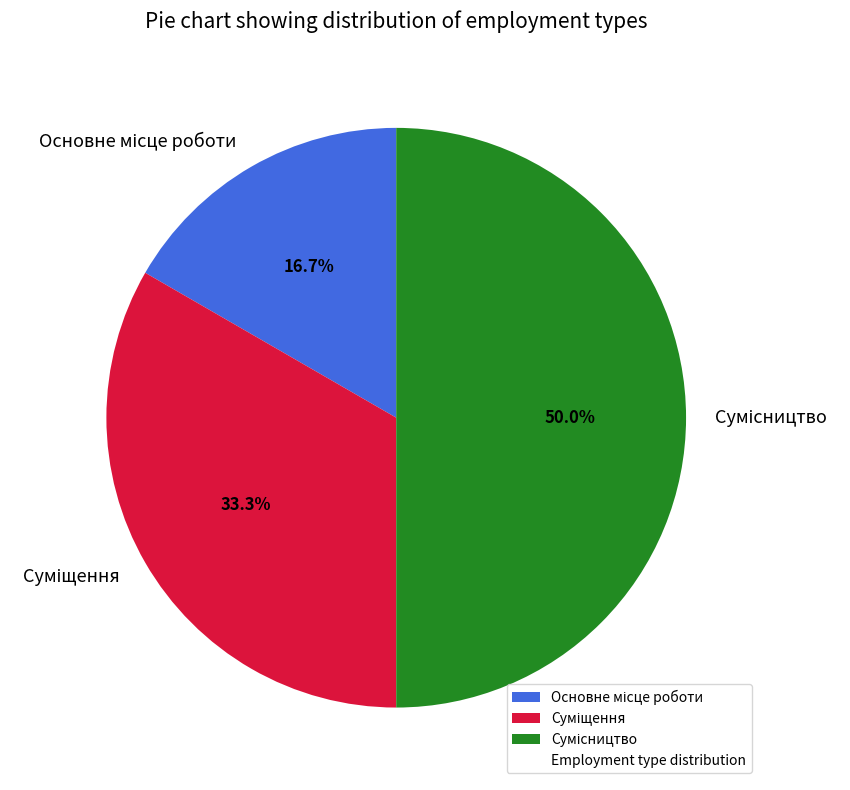

Combined, do Основне місце роботи and Суміщення account for over 50%?

No